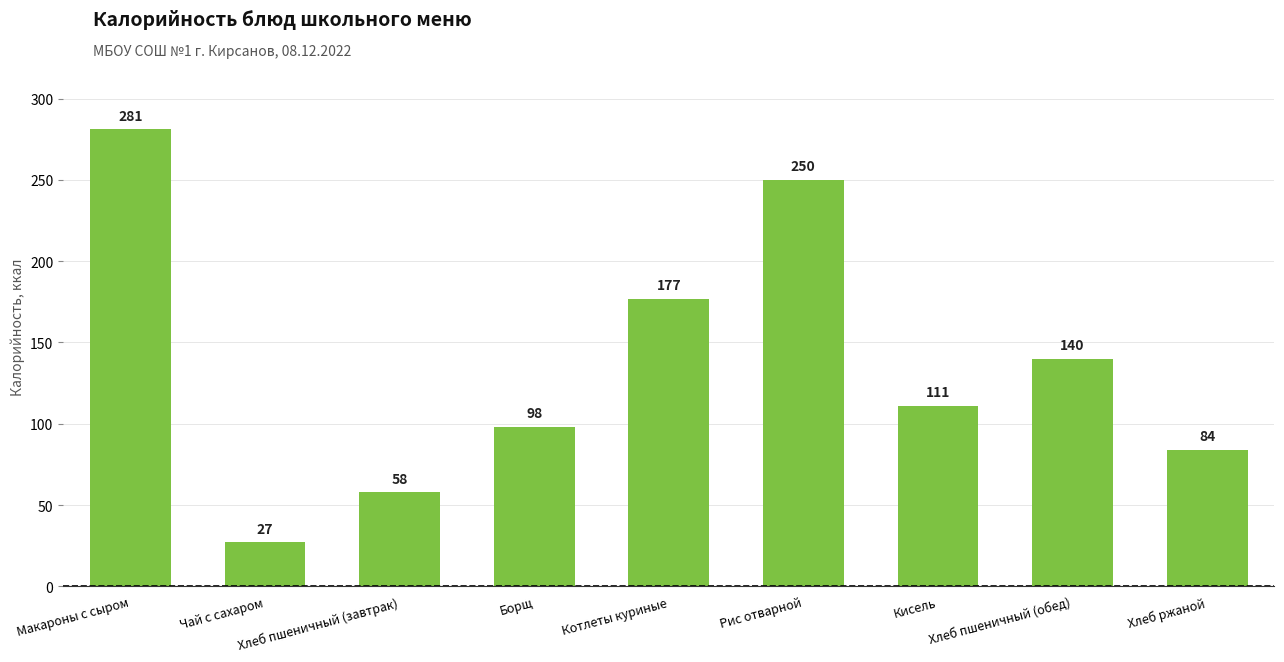

Are the bars grouped side by side (vs. stacked)?

No